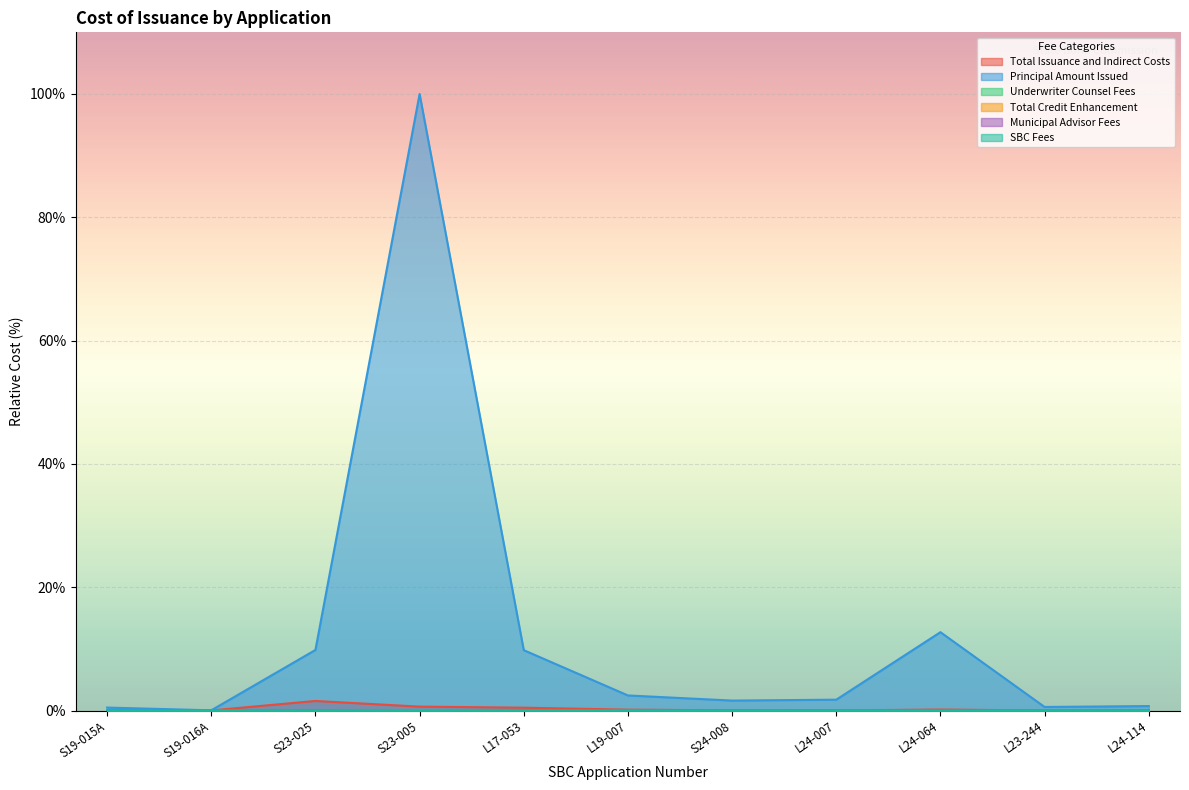

Which category has the lowest value across all series?

S19-015A